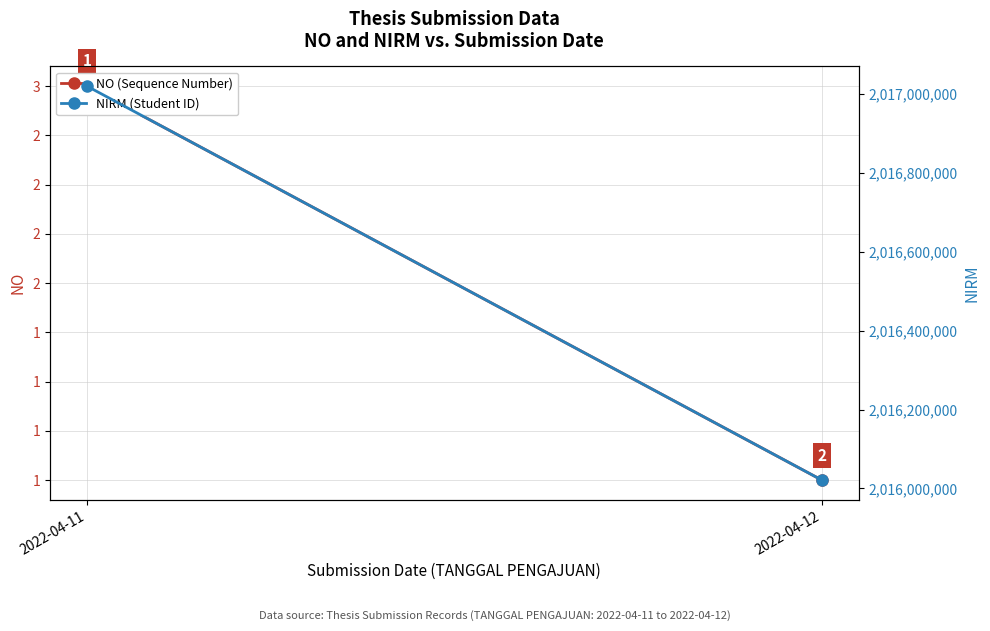

Is the value of NO (Sequence Number) at 2022-04-12 greater than the value of NIRM (Student ID) at 2022-04-12?

No